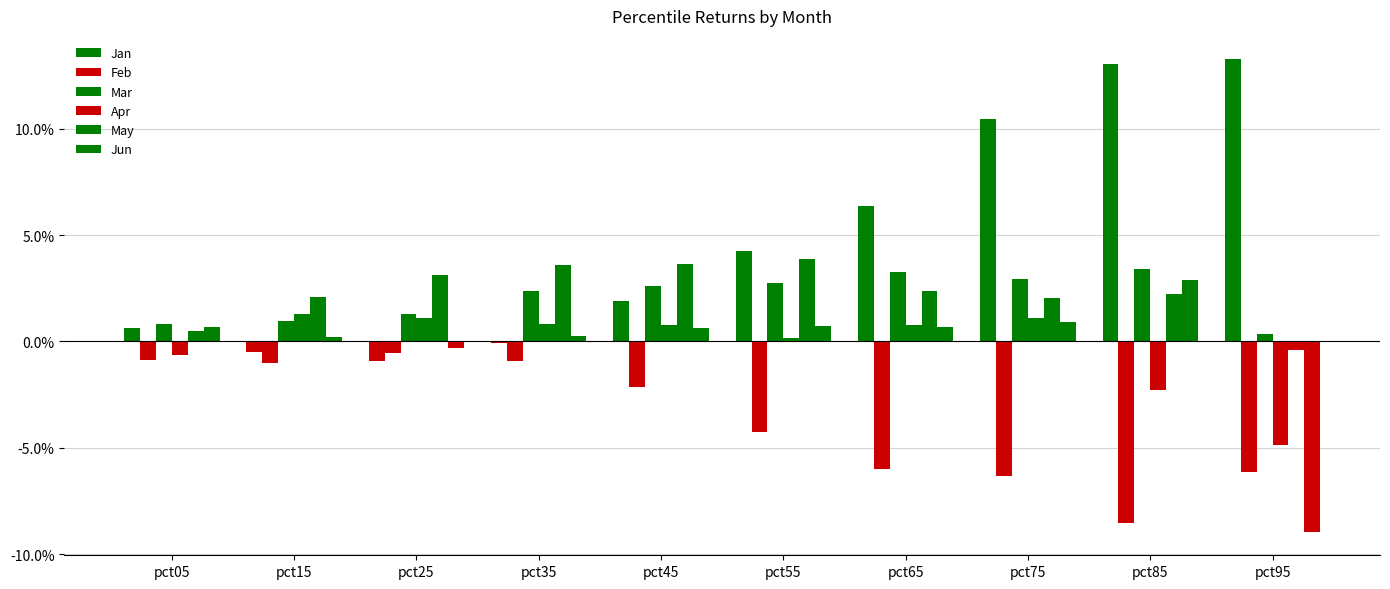

At pct65, list the series in order from smallest to largest.

Feb, Jun, Apr, May, Mar, Jan